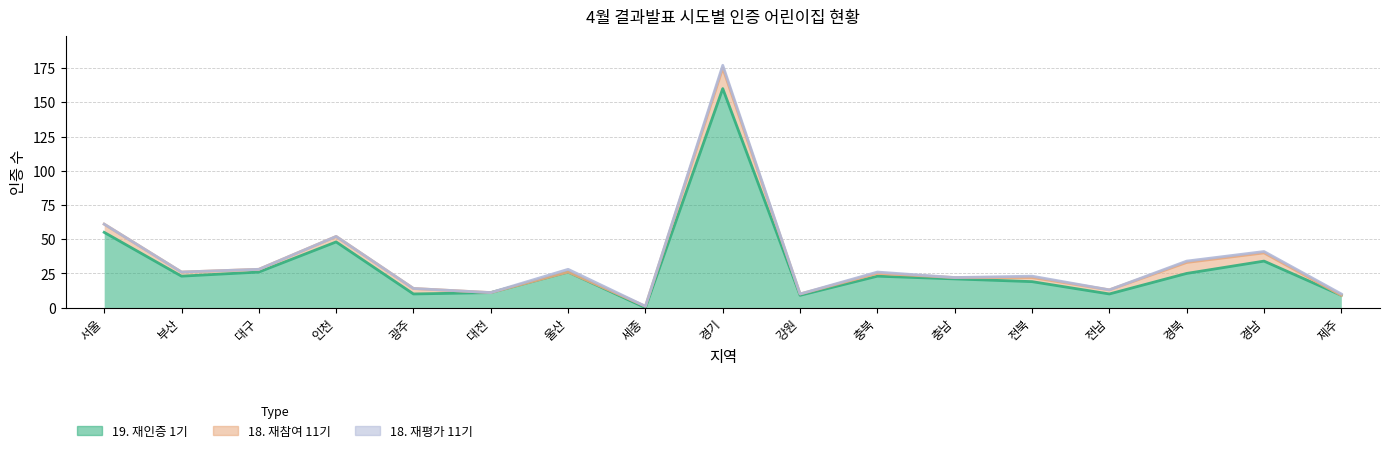

What is the difference between the second highest and second lowest values in the 19. 재인증 1기 series?

46